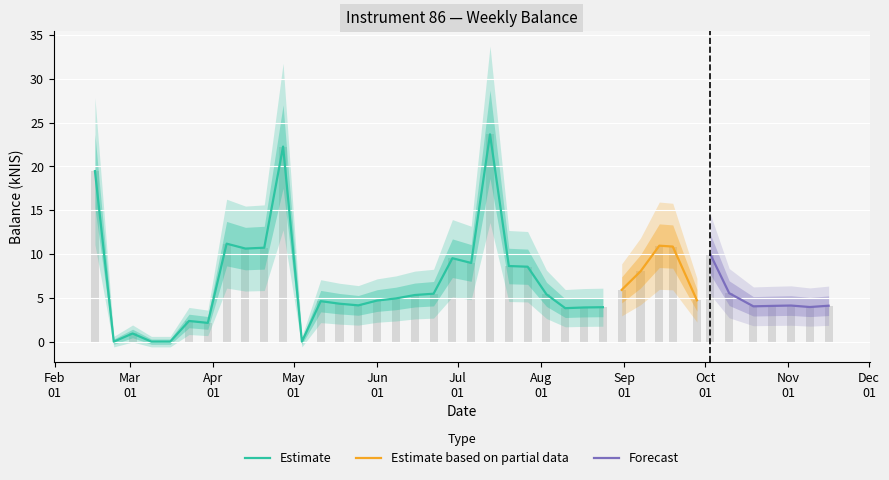

True or false: the data shows 1.9 at 2017-05-25.

False